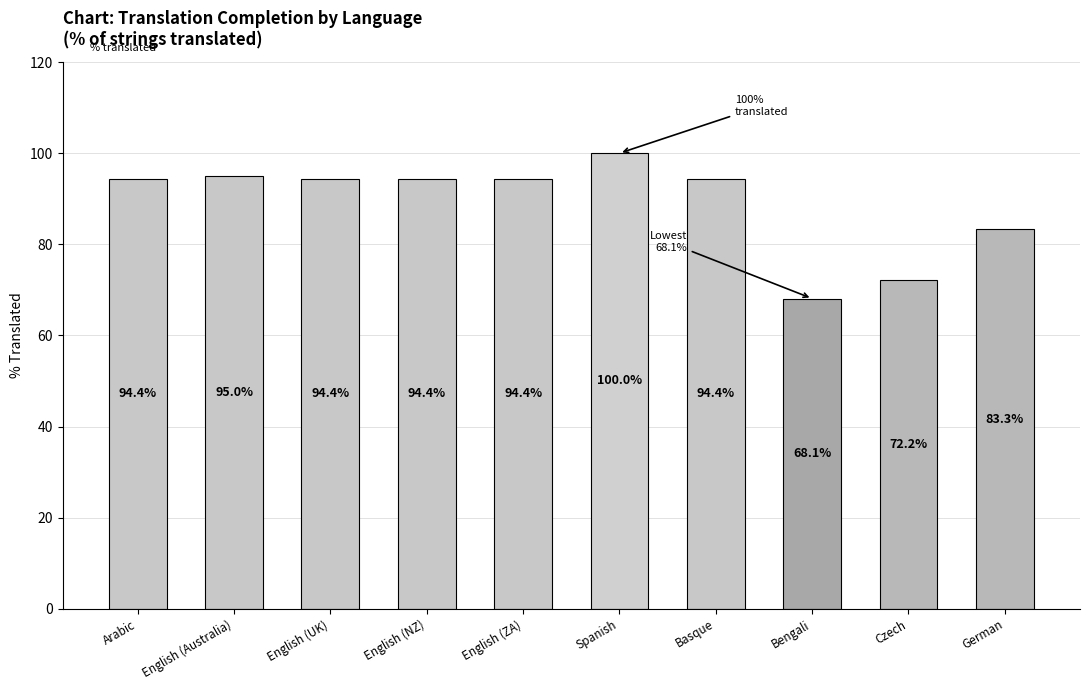

Which category has the highest value across all series?

Spanish